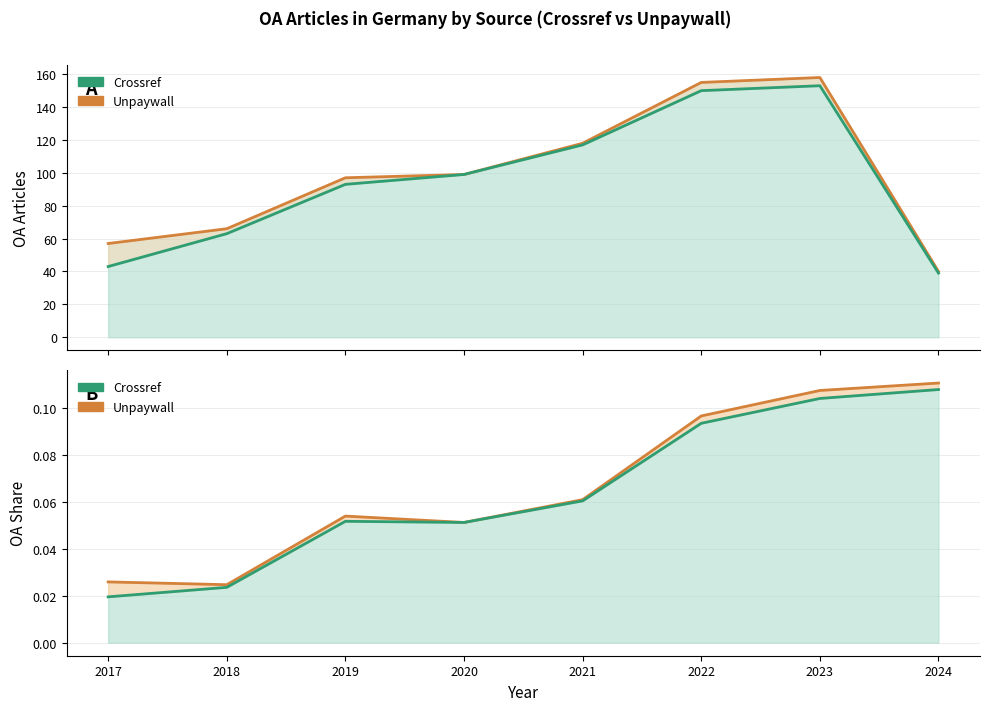

In Crossref, how many points are higher than both neighbors (excluding endpoints)?

1